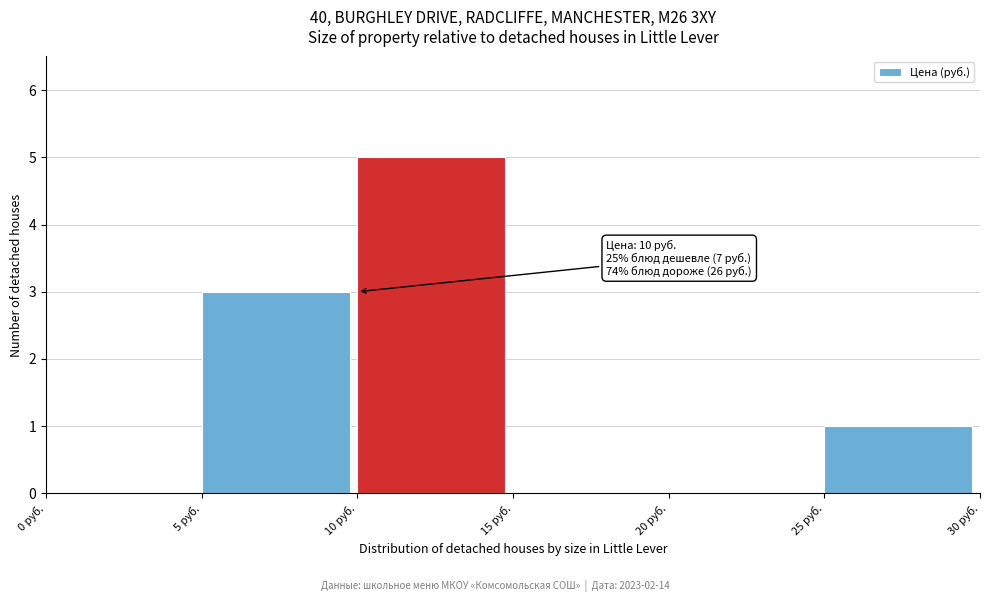

Which range on the x-axis has the tallest bar?

10 to 15